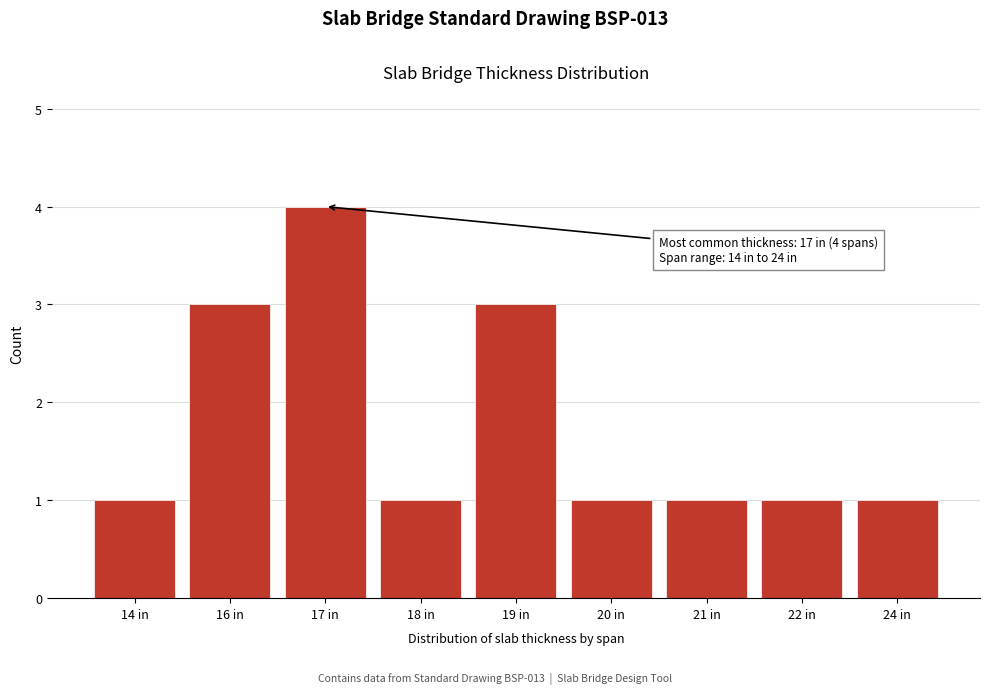

Reading left to right, transcribe all the data shown in this chart.

14 in=1	16 in=3	17 in=4	18 in=1	19 in=3	20 in=1	21 in=1	22 in=1	24 in=1